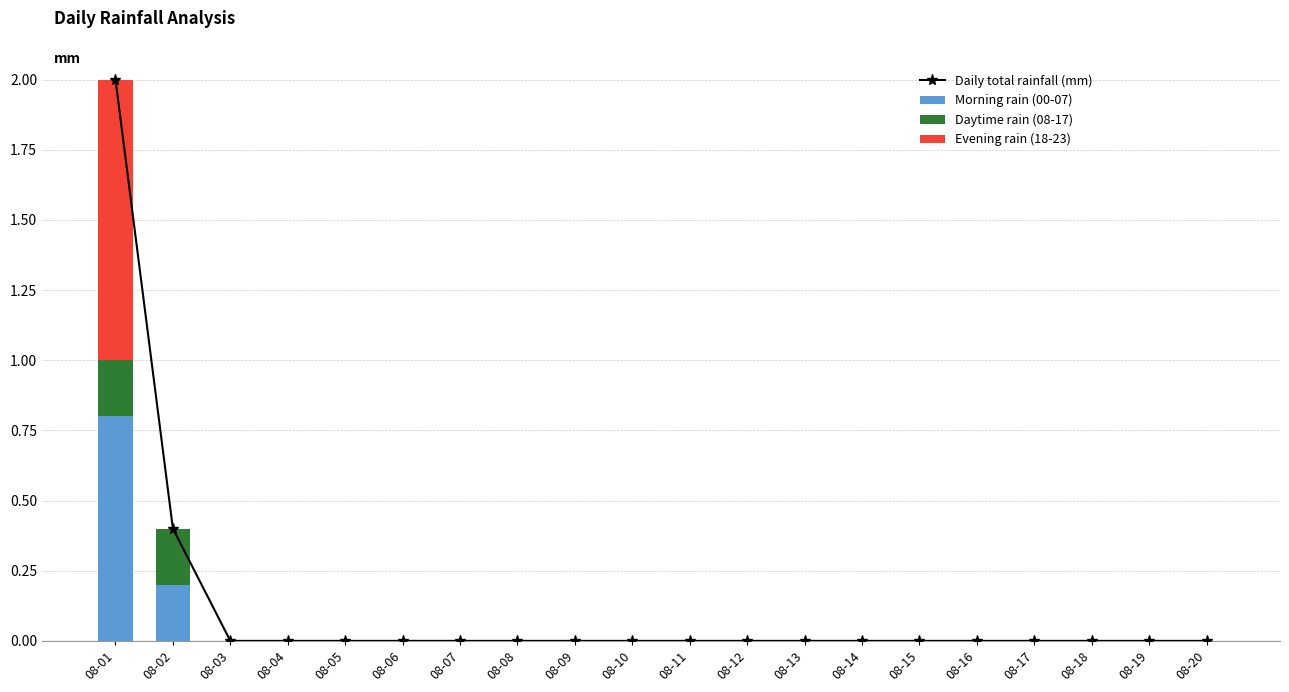

At 08-04, list the series in order from smallest to largest.

Daily total rainfall (mm), Morning rain (00-07), Daytime rain (08-17), Evening rain (18-23)